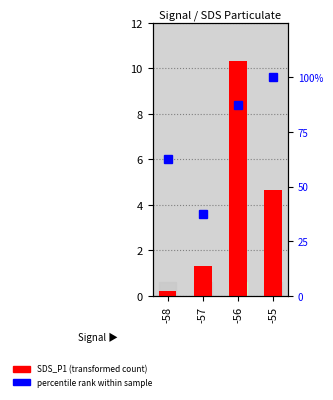

Which series has the largest range (max minus min)?

percentile rank within the sample